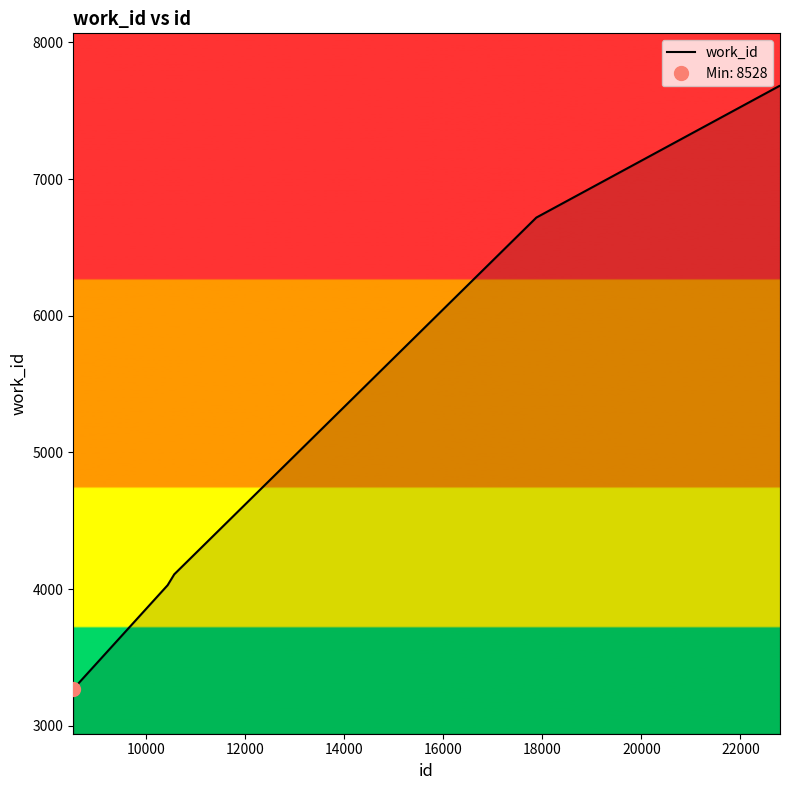

The value at 9 is 9995. True or false?

False